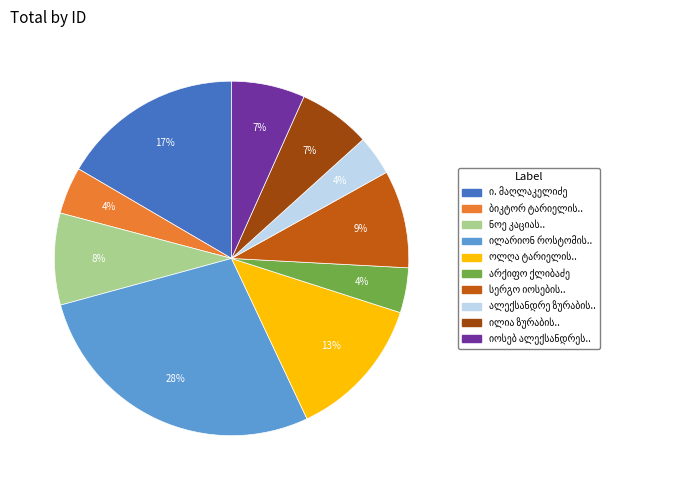

Is there any slice that represents more than half of the pie?

No